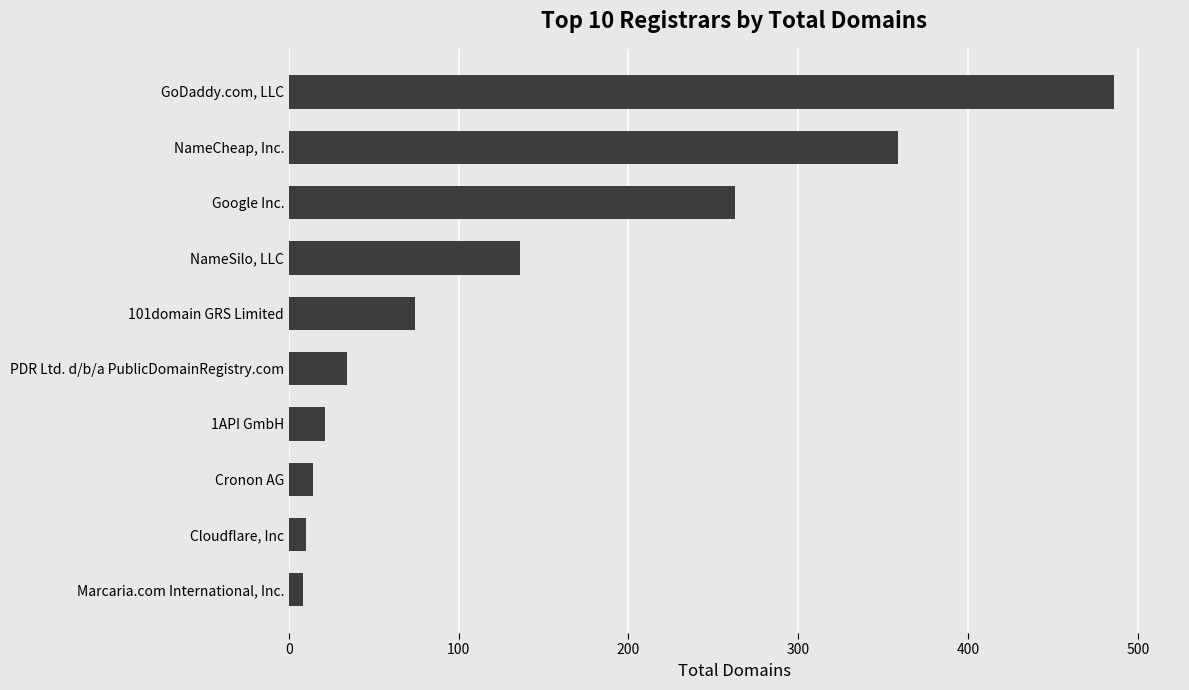

Which label corresponds to the largest value in the chart?

GoDaddy.com, LLC